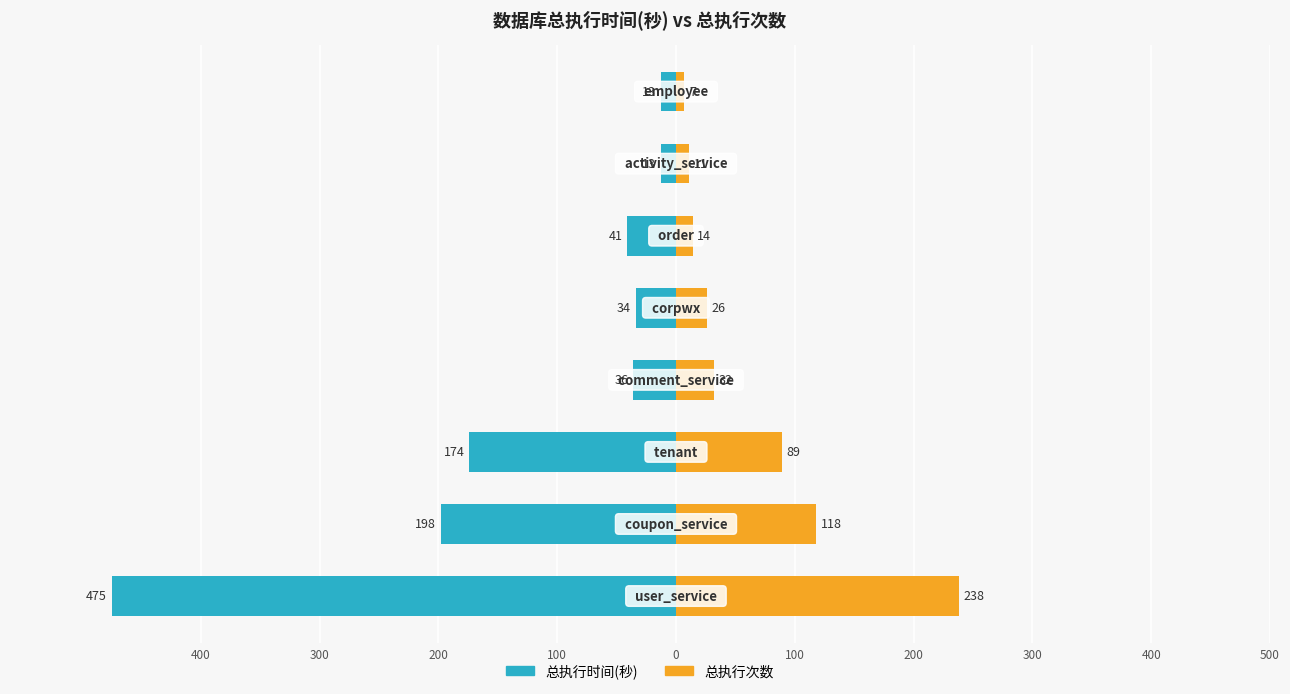

Reading left to right, list all the values displayed in this chart.

总执行时间(秒): 400=-475	300=-198	200=-174	100=-36	0=-34	100=-41	200=-13	300=-13
总执行次数: 400=238	300=118	200=89	100=32	0=26	100=14	200=11	300=7